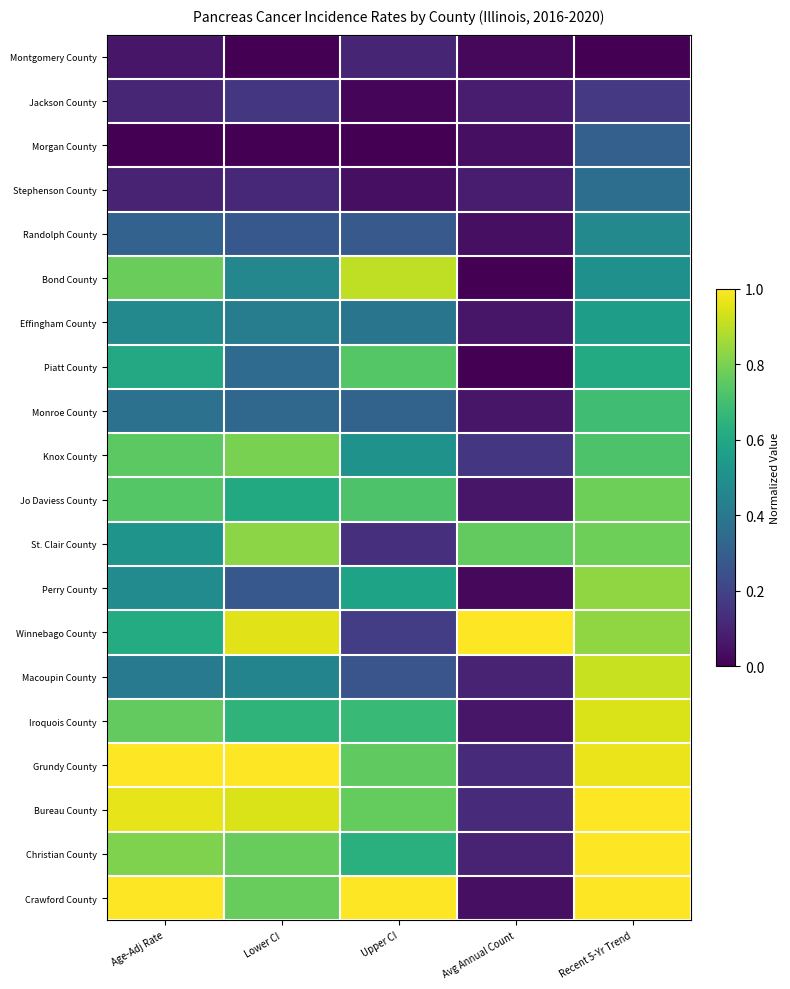

Reading left to right, transcribe all the data shown in this chart.

Montgomery County: Age-Adj Rate=0.1	Lower CI=0.0	Upper CI=0.1	Avg Annual Count=0.0	Recent 5-Yr Trend=0.0
Jackson County: Age-Adj Rate=0.1	Lower CI=0.2	Upper CI=0.0	Avg Annual Count=0.1	Recent 5-Yr Trend=0.2
Morgan County: Age-Adj Rate=0.0	Lower CI=0.0	Upper CI=0.0	Avg Annual Count=0.0	Recent 5-Yr Trend=0.3
Stephenson County: Age-Adj Rate=0.1	Lower CI=0.1	Upper CI=0.0	Avg Annual Count=0.1	Recent 5-Yr Trend=0.4
Randolph County: Age-Adj Rate=0.3	Lower CI=0.3	Upper CI=0.3	Avg Annual Count=0.0	Recent 5-Yr Trend=0.5
Bond County: Age-Adj Rate=0.8	Lower CI=0.5	Upper CI=0.9	Avg Annual Count=0.0	Recent 5-Yr Trend=0.5
Effingham County: Age-Adj Rate=0.5	Lower CI=0.4	Upper CI=0.4	Avg Annual Count=0.1	Recent 5-Yr Trend=0.6
Piatt County: Age-Adj Rate=0.6	Lower CI=0.3	Upper CI=0.7	Avg Annual Count=0.0	Recent 5-Yr Trend=0.6
Monroe County: Age-Adj Rate=0.4	Lower CI=0.3	Upper CI=0.3	Avg Annual Count=0.1	Recent 5-Yr Trend=0.7
Knox County: Age-Adj Rate=0.7	Lower CI=0.8	Upper CI=0.5	Avg Annual Count=0.2	Recent 5-Yr Trend=0.7
Jo Daviess County: Age-Adj Rate=0.7	Lower CI=0.6	Upper CI=0.7	Avg Annual Count=0.1	Recent 5-Yr Trend=0.8
St. Clair County: Age-Adj Rate=0.5	Lower CI=0.8	Upper CI=0.1	Avg Annual Count=0.8	Recent 5-Yr Trend=0.8
Perry County: Age-Adj Rate=0.5	Lower CI=0.3	Upper CI=0.6	Avg Annual Count=0.0	Recent 5-Yr Trend=0.8
Winnebago County: Age-Adj Rate=0.6	Lower CI=1.0	Upper CI=0.2	Avg Annual Count=1.0	Recent 5-Yr Trend=0.8
Macoupin County: Age-Adj Rate=0.4	Lower CI=0.4	Upper CI=0.3	Avg Annual Count=0.1	Recent 5-Yr Trend=0.9
Iroquois County: Age-Adj Rate=0.8	Lower CI=0.7	Upper CI=0.7	Avg Annual Count=0.1	Recent 5-Yr Trend=0.9
Grundy County: Age-Adj Rate=1.0	Lower CI=1.0	Upper CI=0.8	Avg Annual Count=0.1	Recent 5-Yr Trend=1.0
Bureau County: Age-Adj Rate=1.0	Lower CI=0.9	Upper CI=0.8	Avg Annual Count=0.1	Recent 5-Yr Trend=1.0
Christian County: Age-Adj Rate=0.8	Lower CI=0.8	Upper CI=0.6	Avg Annual Count=0.1	Recent 5-Yr Trend=1.0
Crawford County: Age-Adj Rate=1.0	Lower CI=0.8	Upper CI=1.0	Avg Annual Count=0.0	Recent 5-Yr Trend=1.0